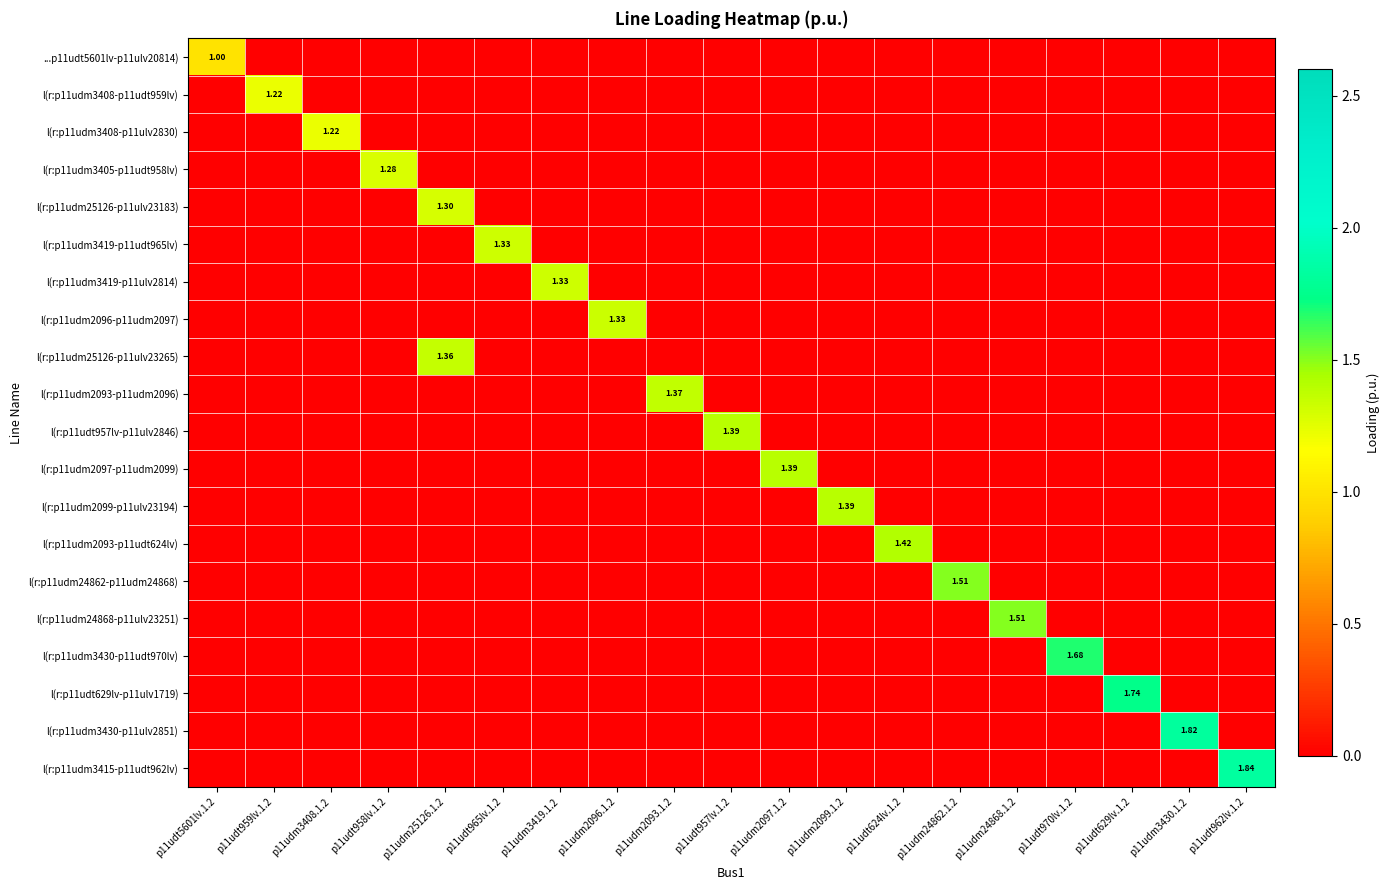

Which series has the largest total across all categories?

l(r:p11udm3415-p11udt962lv)